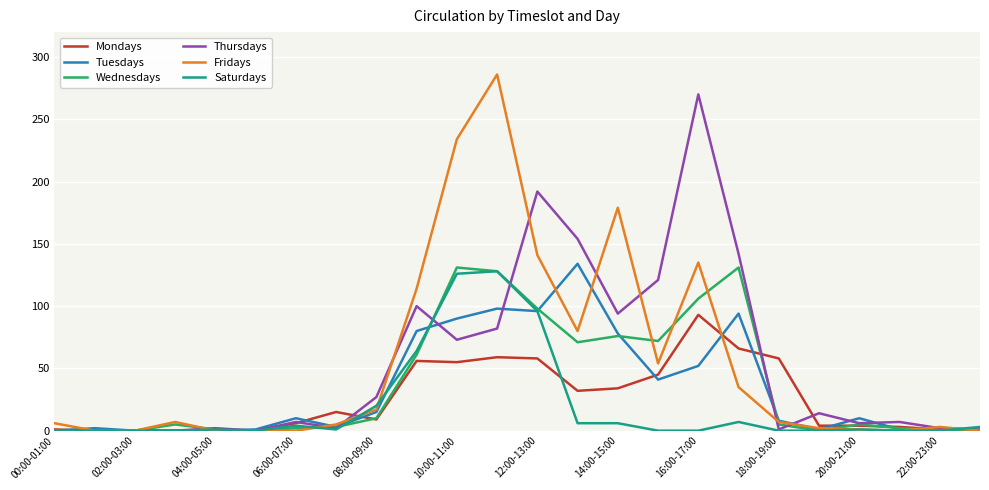

What is the maximum value shown in the chart?

286